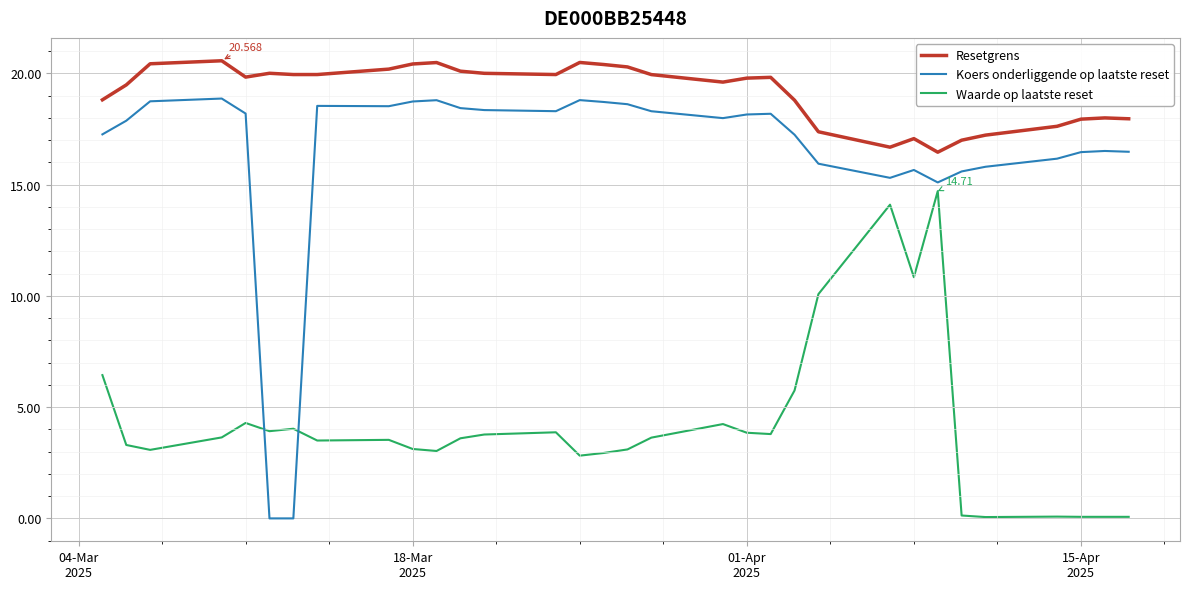

What is the average value of the Koers onderliggende op laatste reset series?

16.4